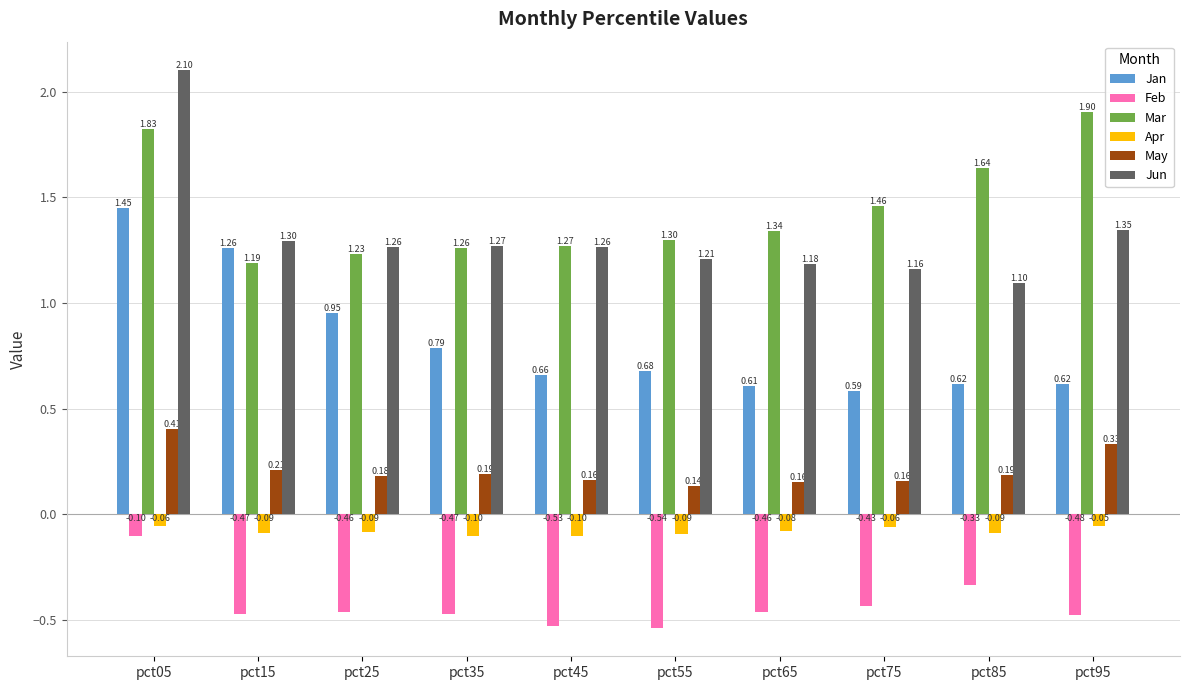

At which category is the sum across all series the highest?

pct05